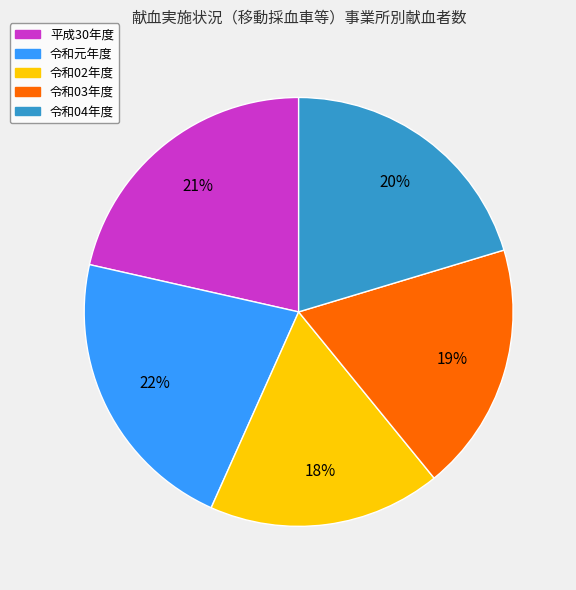

Which category has the smallest portion of the pie?

令和02年度